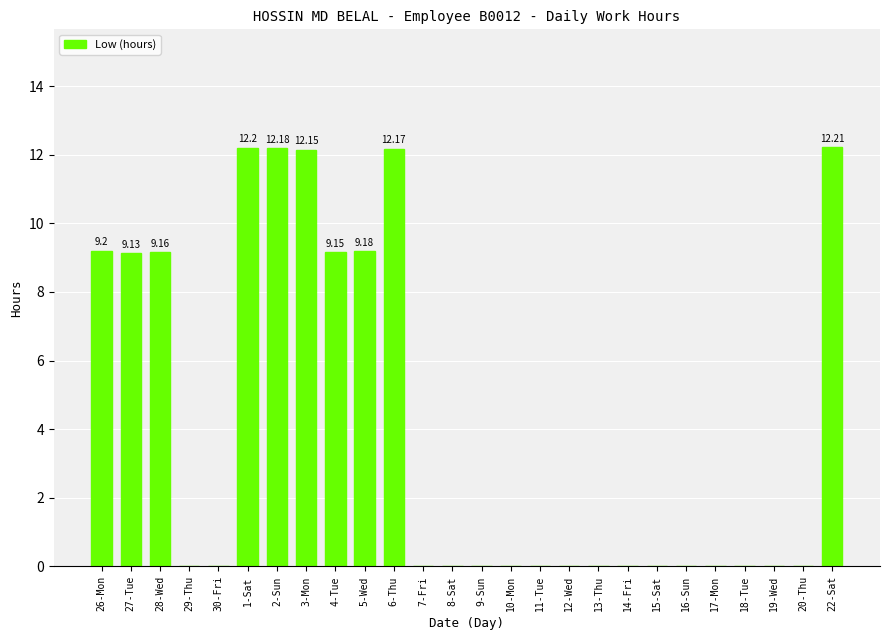

What is the change in value from 2-Sun to 8-Sat?

-12.2